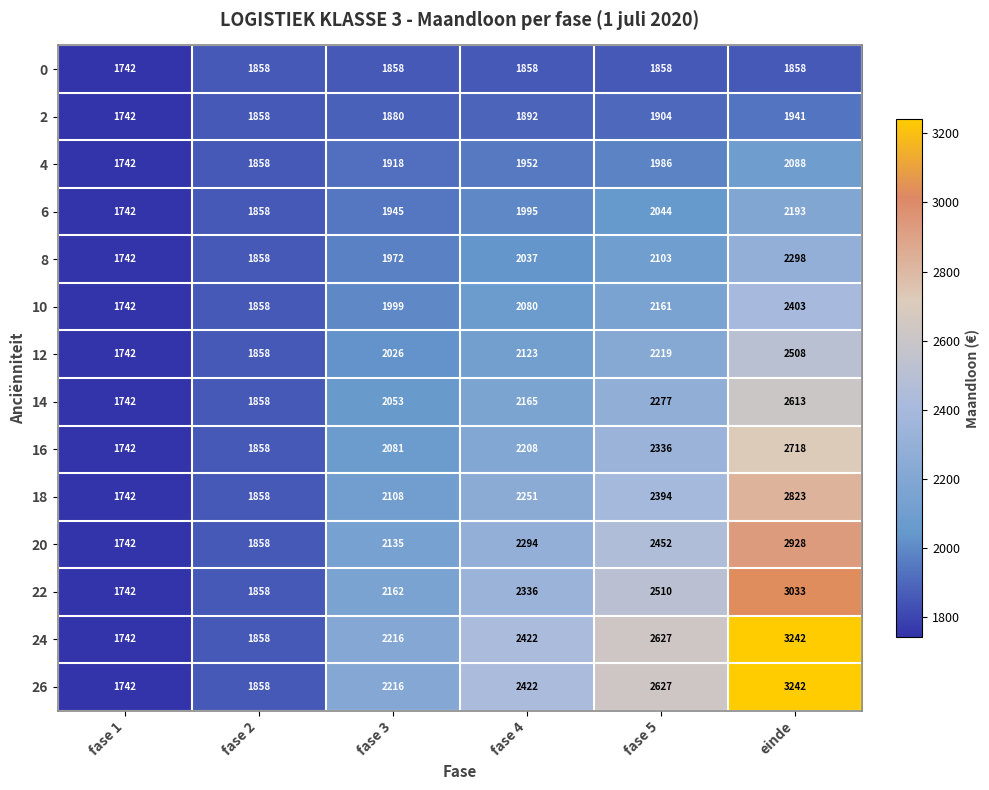

What is the average value of the 2 series?

1870